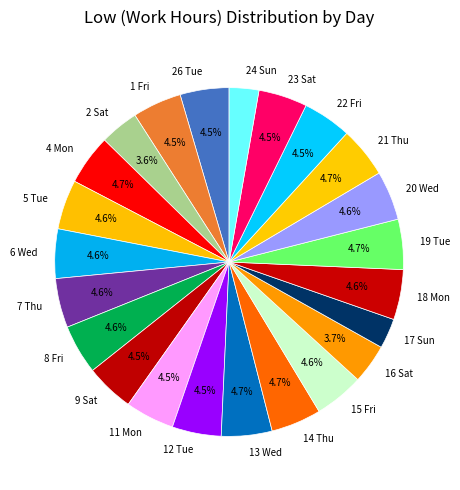

What portion of the pie excludes 7 Thu?

95.4%